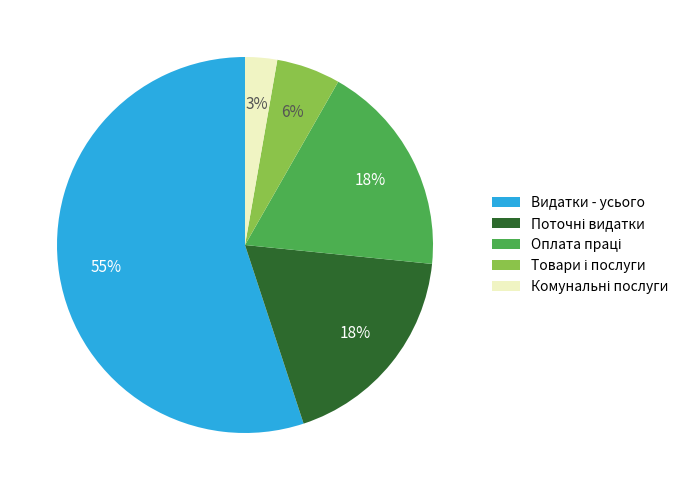

What percentage is the Видатки - усього slice, to the nearest percent?

55%